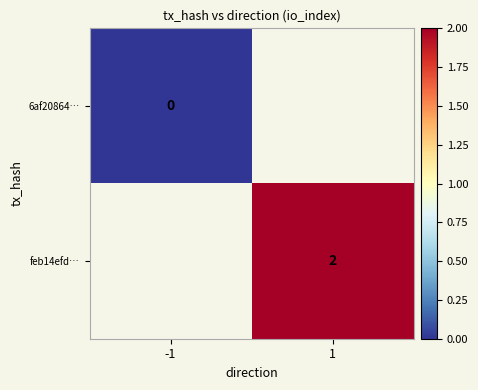

The feb14efd… series shows 2 at 1. True or false?

True